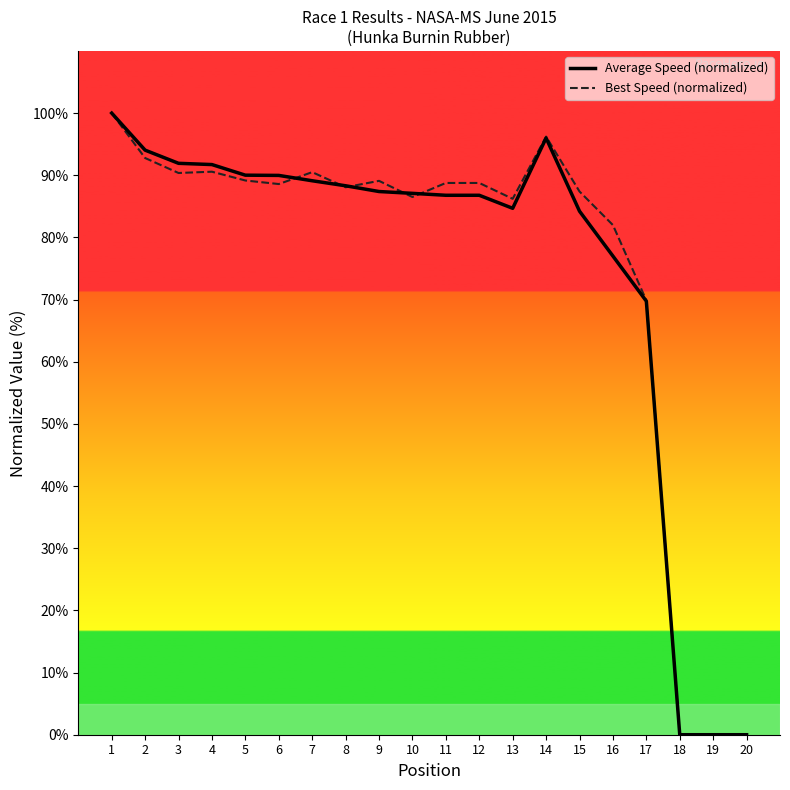

True or false: Best Speed (normalized) has more than 2 points higher than both neighbors.

True